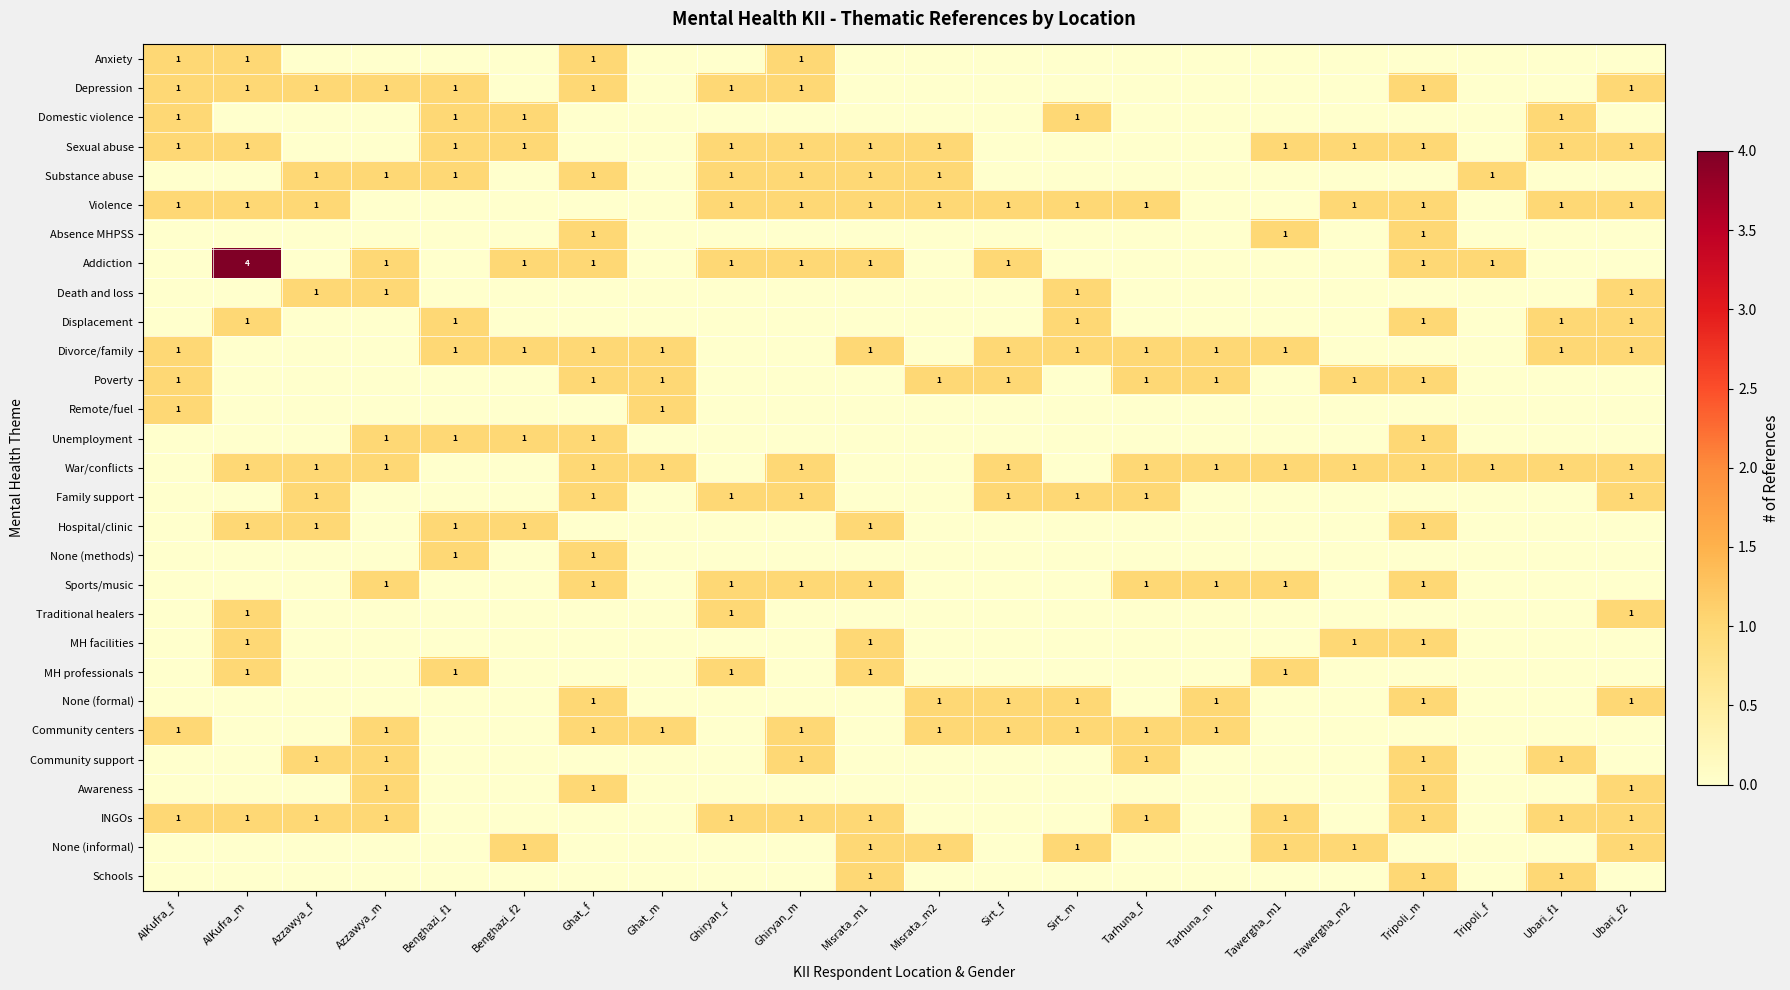

The value of Depression at Benghazi_f1 is 2. True or false?

False